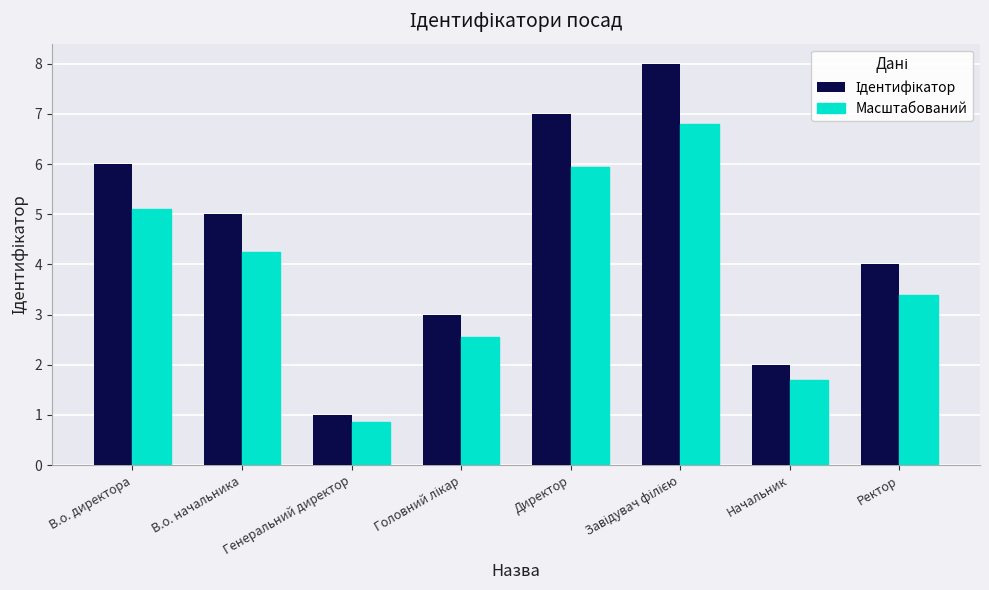

What is the difference between the highest and lowest values at Ректор?

0.6